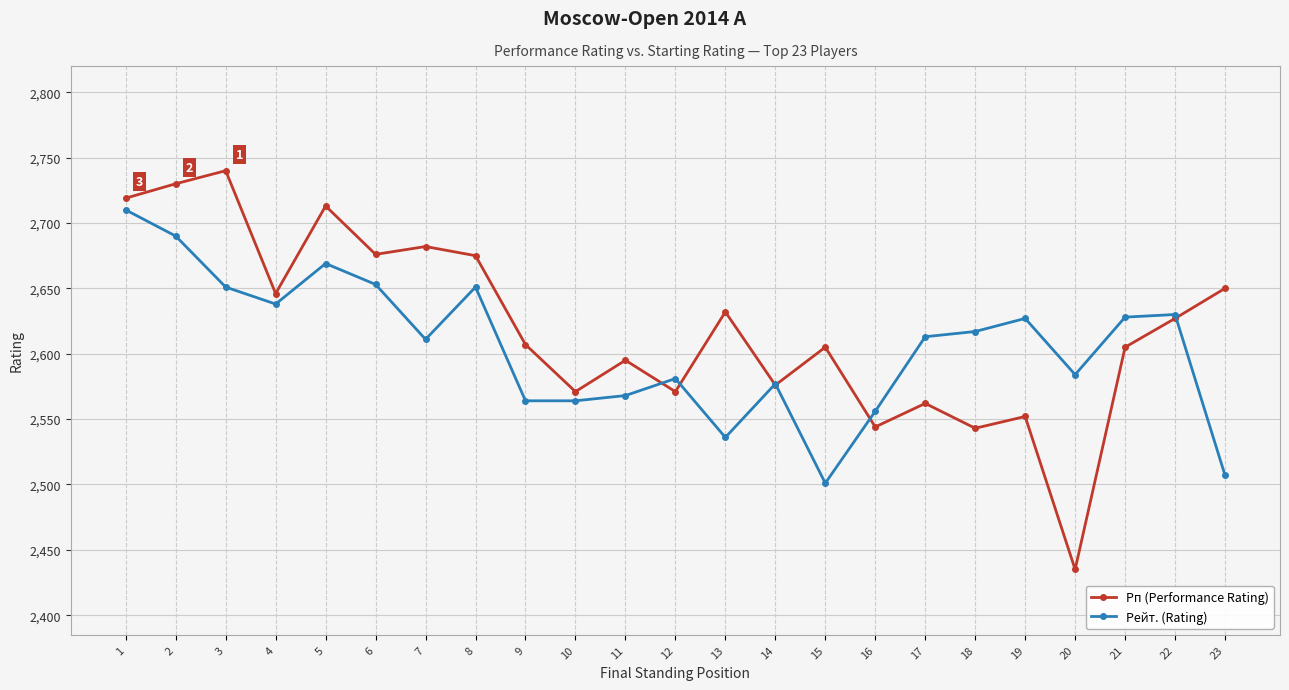

What is the total value across all series at 16?

5100